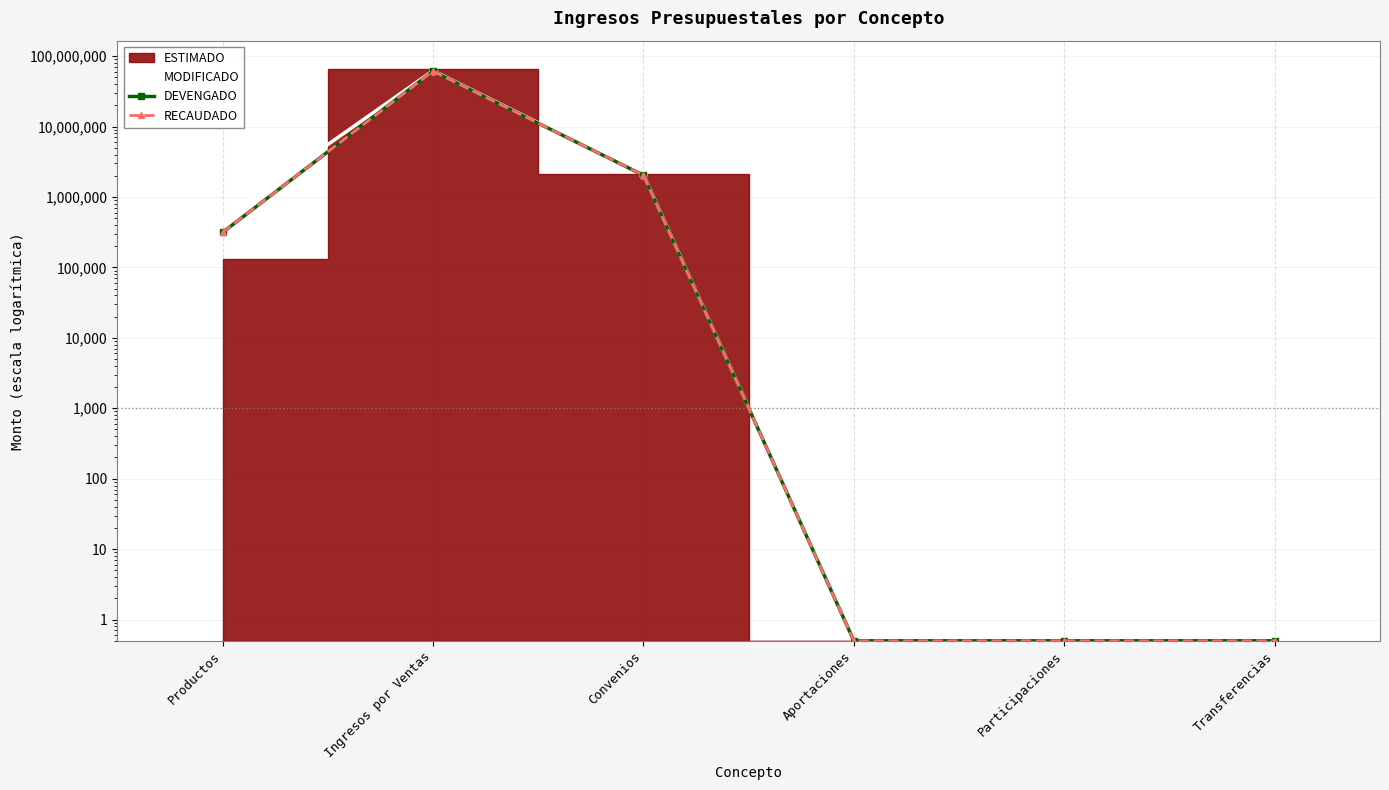

True or false: MODIFICADO and RECAUDADO intersect in this chart.

False